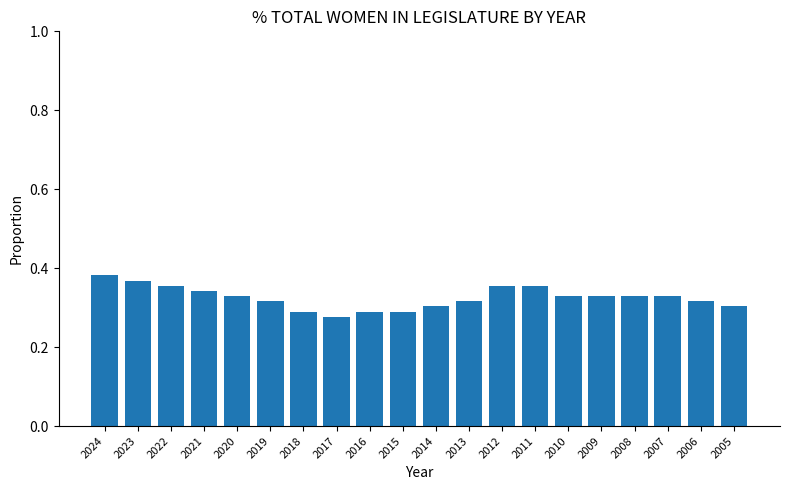

What is the difference between the maximum and second lowest values?

0.1